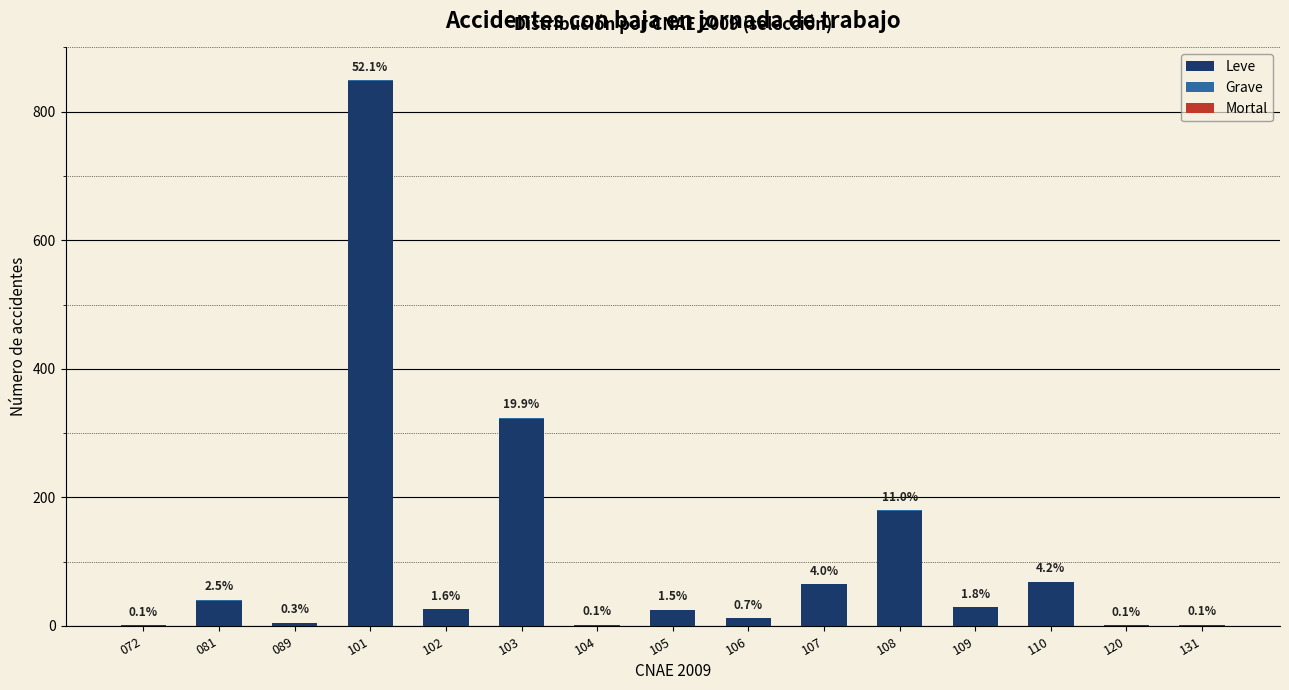

Which category has the highest value in the Leve series?

101